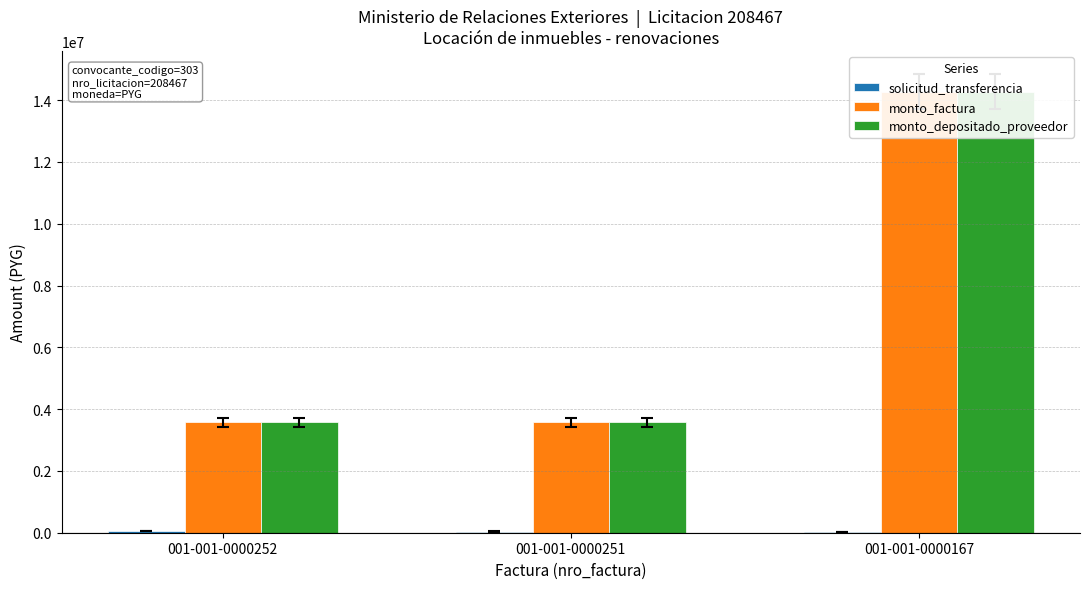

Read the solicitud_transferencia value at 001-001-0000167.

22919